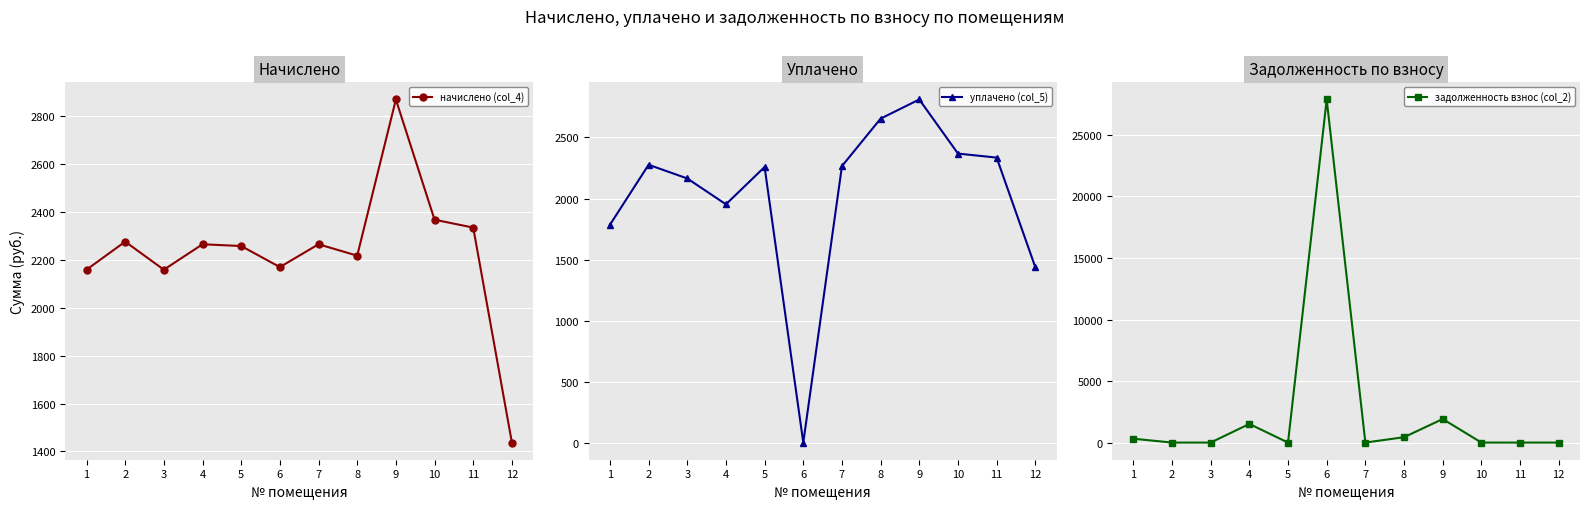

Is it true that задолженность взнос (col_2) equals 18777.8 at 12?

False